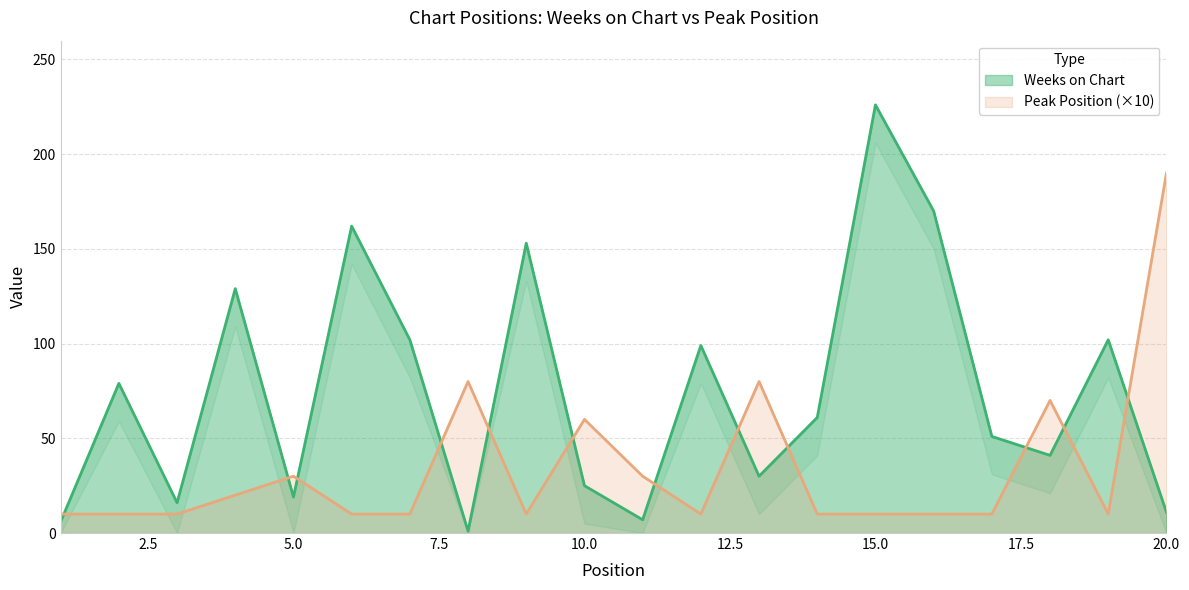

True or false: Weeks on Chart and Peak Position cross at least once.

True